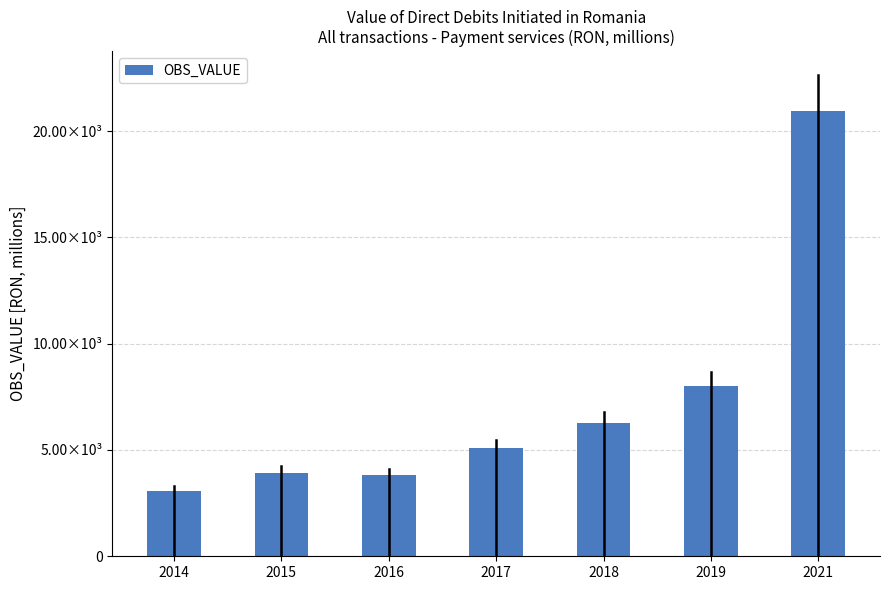

Does the chart contain any negative values?

No